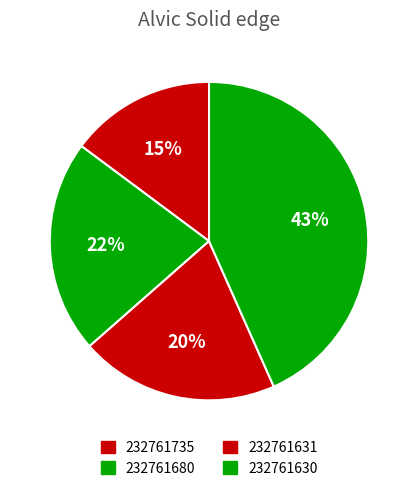

Count the number of slices in the pie.

4